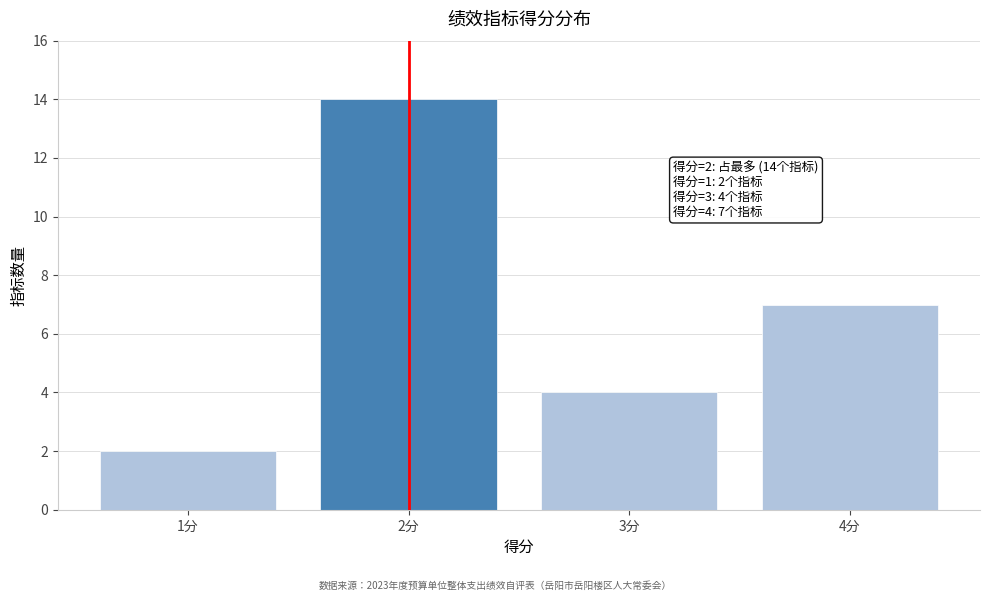

Reading left to right, extract all data points from this chart.

1分=2	2分=14	3分=4	4分=7